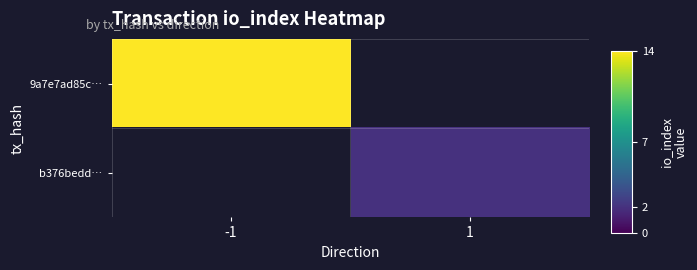

How many positive values does the 9a7e7ad85c… series have?

1